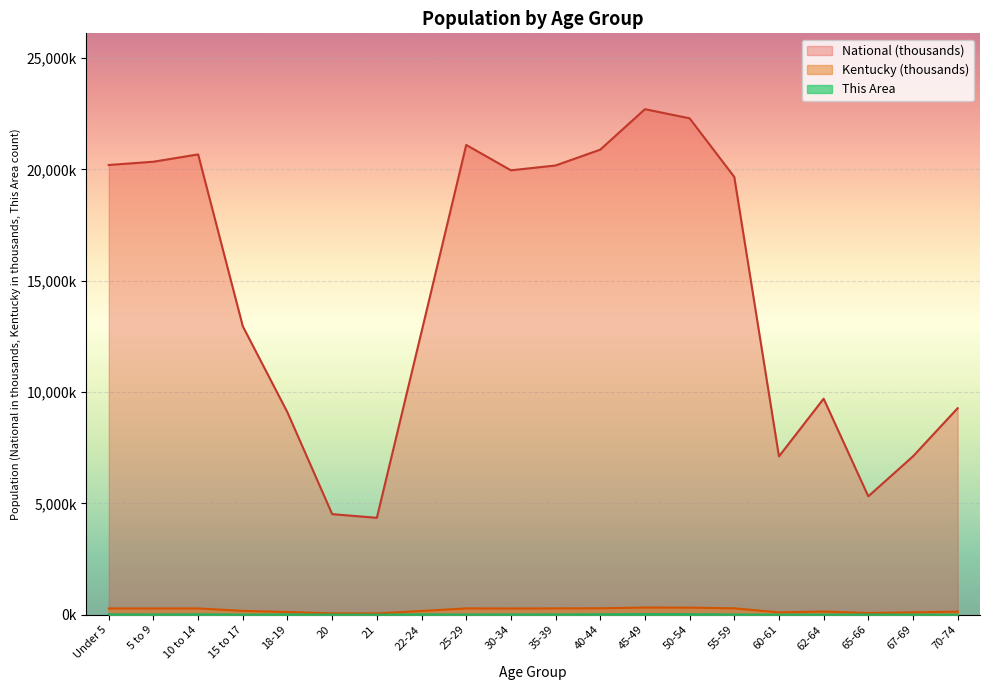

How many data points in Kentucky are less than 280?

10